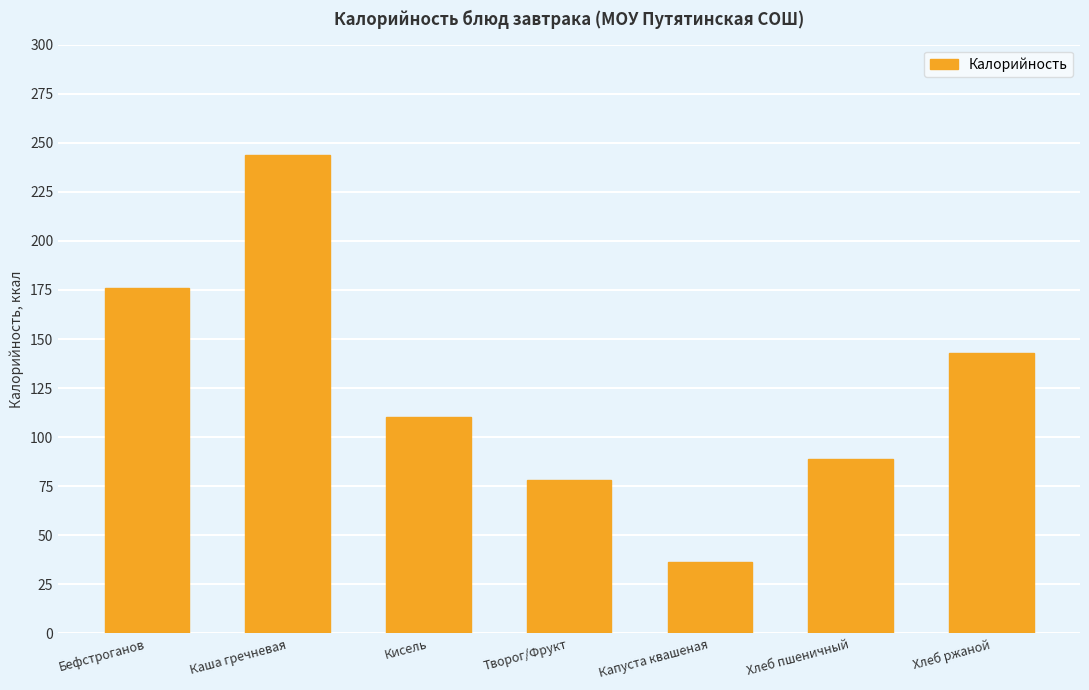

Where does the data first go above 110?

Бефстроганов